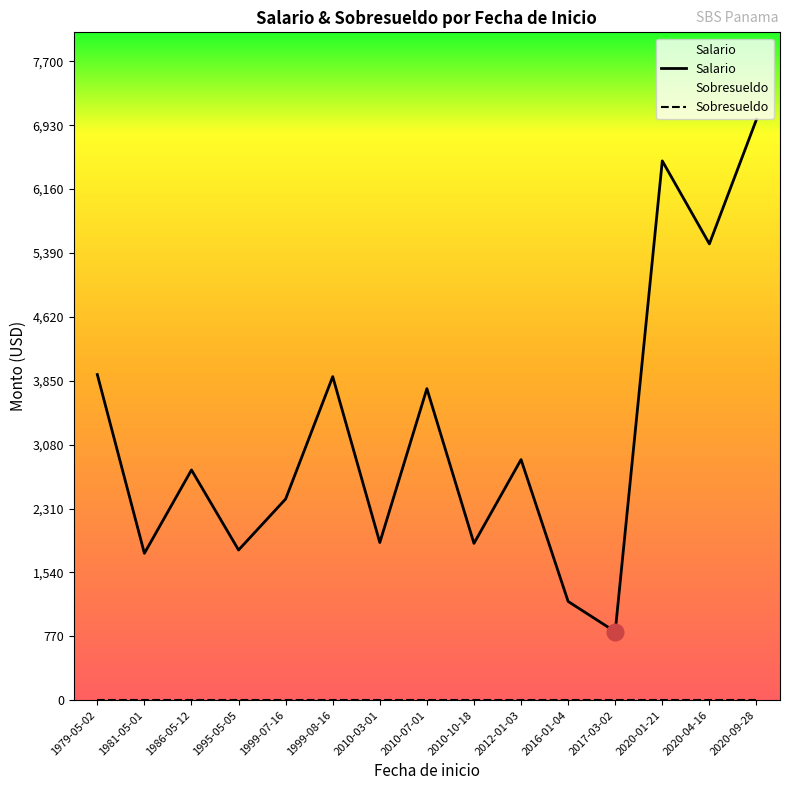

Is this an area chart (filled region under the line)?

No